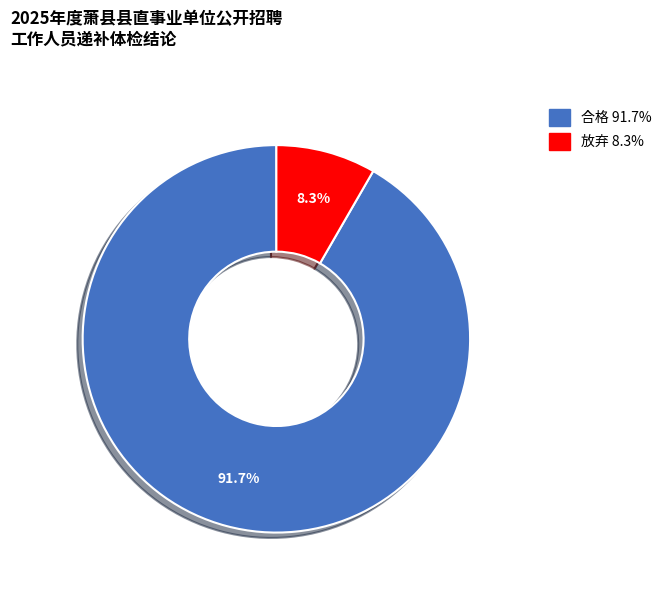

True or false: 合格 accounts for 92% of the total.

True